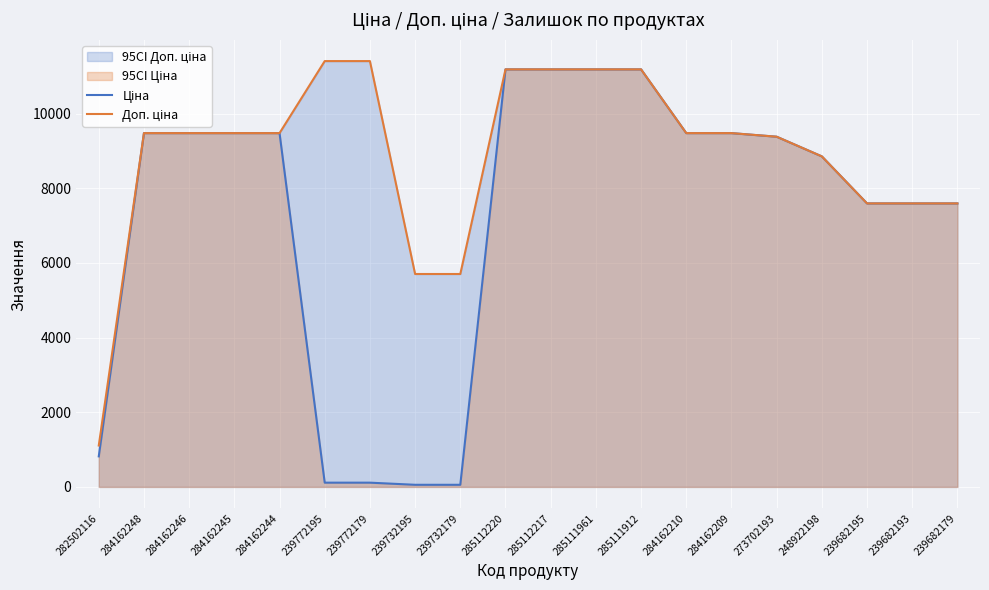

What is the minimum value shown in the chart?

57.0